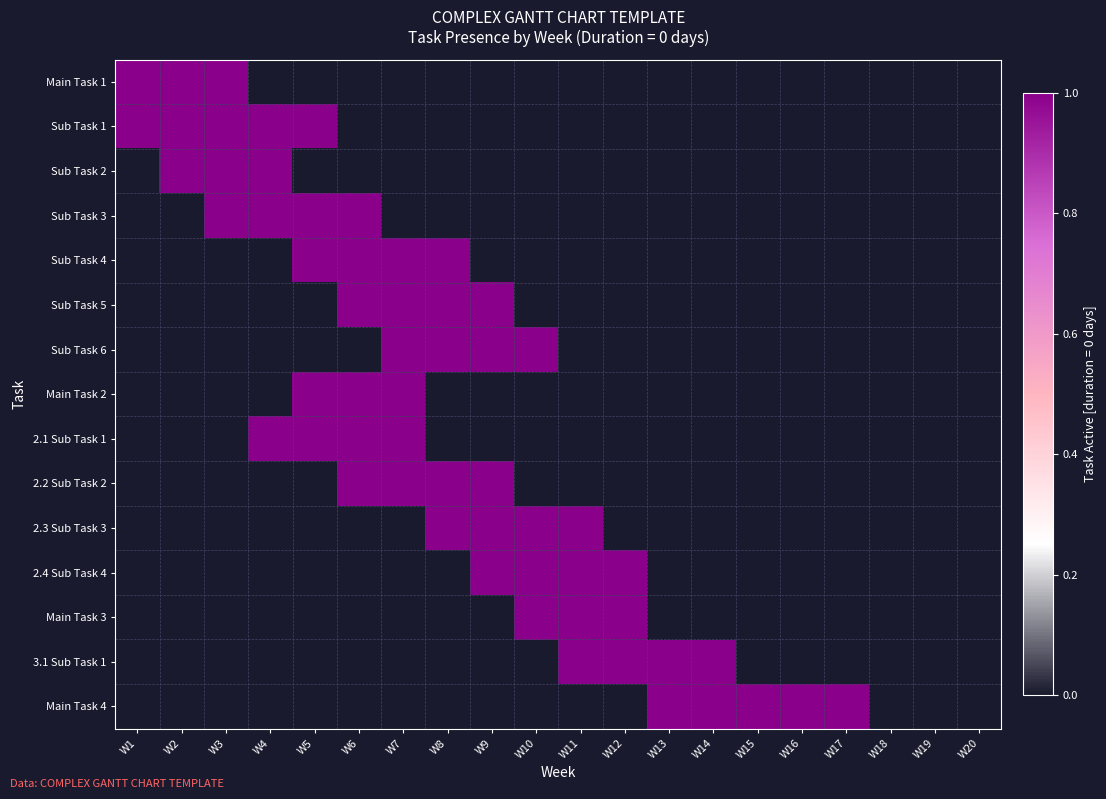

Reading left to right, extract all data points from this chart.

Main Task 1: W1=1	W2=1	W3=1	W4=0	W5=0	W6=0	W7=0	W8=0	W9=0	W10=0	W11=0	W12=0	W13=0	W14=0	W15=0	W16=0	W17=0	W18=0	W19=0	W20=0
Sub Task 1: W1=1	W2=1	W3=1	W4=1	W5=1	W6=0	W7=0	W8=0	W9=0	W10=0	W11=0	W12=0	W13=0	W14=0	W15=0	W16=0	W17=0	W18=0	W19=0	W20=0
Sub Task 2: W1=0	W2=1	W3=1	W4=1	W5=0	W6=0	W7=0	W8=0	W9=0	W10=0	W11=0	W12=0	W13=0	W14=0	W15=0	W16=0	W17=0	W18=0	W19=0	W20=0
Sub Task 3: W1=0	W2=0	W3=1	W4=1	W5=1	W6=1	W7=0	W8=0	W9=0	W10=0	W11=0	W12=0	W13=0	W14=0	W15=0	W16=0	W17=0	W18=0	W19=0	W20=0
Sub Task 4: W1=0	W2=0	W3=0	W4=0	W5=1	W6=1	W7=1	W8=1	W9=0	W10=0	W11=0	W12=0	W13=0	W14=0	W15=0	W16=0	W17=0	W18=0	W19=0	W20=0
Sub Task 5: W1=0	W2=0	W3=0	W4=0	W5=0	W6=1	W7=1	W8=1	W9=1	W10=0	W11=0	W12=0	W13=0	W14=0	W15=0	W16=0	W17=0	W18=0	W19=0	W20=0
Sub Task 6: W1=0	W2=0	W3=0	W4=0	W5=0	W6=0	W7=1	W8=1	W9=1	W10=1	W11=0	W12=0	W13=0	W14=0	W15=0	W16=0	W17=0	W18=0	W19=0	W20=0
Main Task 2: W1=0	W2=0	W3=0	W4=0	W5=1	W6=1	W7=1	W8=0	W9=0	W10=0	W11=0	W12=0	W13=0	W14=0	W15=0	W16=0	W17=0	W18=0	W19=0	W20=0
2.1 Sub Task 1: W1=0	W2=0	W3=0	W4=1	W5=1	W6=1	W7=1	W8=0	W9=0	W10=0	W11=0	W12=0	W13=0	W14=0	W15=0	W16=0	W17=0	W18=0	W19=0	W20=0
2.2 Sub Task 2: W1=0	W2=0	W3=0	W4=0	W5=0	W6=1	W7=1	W8=1	W9=1	W10=0	W11=0	W12=0	W13=0	W14=0	W15=0	W16=0	W17=0	W18=0	W19=0	W20=0
2.3 Sub Task 3: W1=0	W2=0	W3=0	W4=0	W5=0	W6=0	W7=0	W8=1	W9=1	W10=1	W11=1	W12=0	W13=0	W14=0	W15=0	W16=0	W17=0	W18=0	W19=0	W20=0
2.4 Sub Task 4: W1=0	W2=0	W3=0	W4=0	W5=0	W6=0	W7=0	W8=0	W9=1	W10=1	W11=1	W12=1	W13=0	W14=0	W15=0	W16=0	W17=0	W18=0	W19=0	W20=0
Main Task 3: W1=0	W2=0	W3=0	W4=0	W5=0	W6=0	W7=0	W8=0	W9=0	W10=1	W11=1	W12=1	W13=0	W14=0	W15=0	W16=0	W17=0	W18=0	W19=0	W20=0
3.1 Sub Task 1: W1=0	W2=0	W3=0	W4=0	W5=0	W6=0	W7=0	W8=0	W9=0	W10=0	W11=1	W12=1	W13=1	W14=1	W15=0	W16=0	W17=0	W18=0	W19=0	W20=0
Main Task 4: W1=0	W2=0	W3=0	W4=0	W5=0	W6=0	W7=0	W8=0	W9=0	W10=0	W11=0	W12=0	W13=1	W14=1	W15=1	W16=1	W17=1	W18=0	W19=0	W20=0